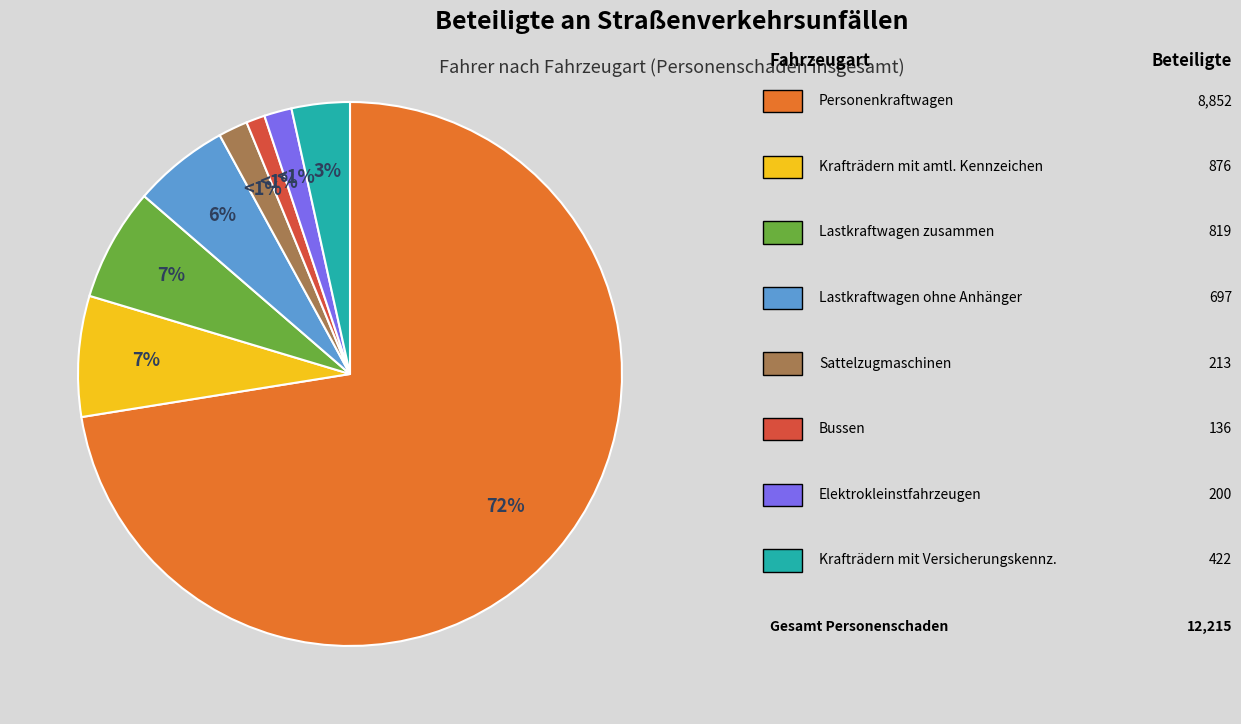

Does Personenkraftwagen account for over 50% of the chart?

Yes